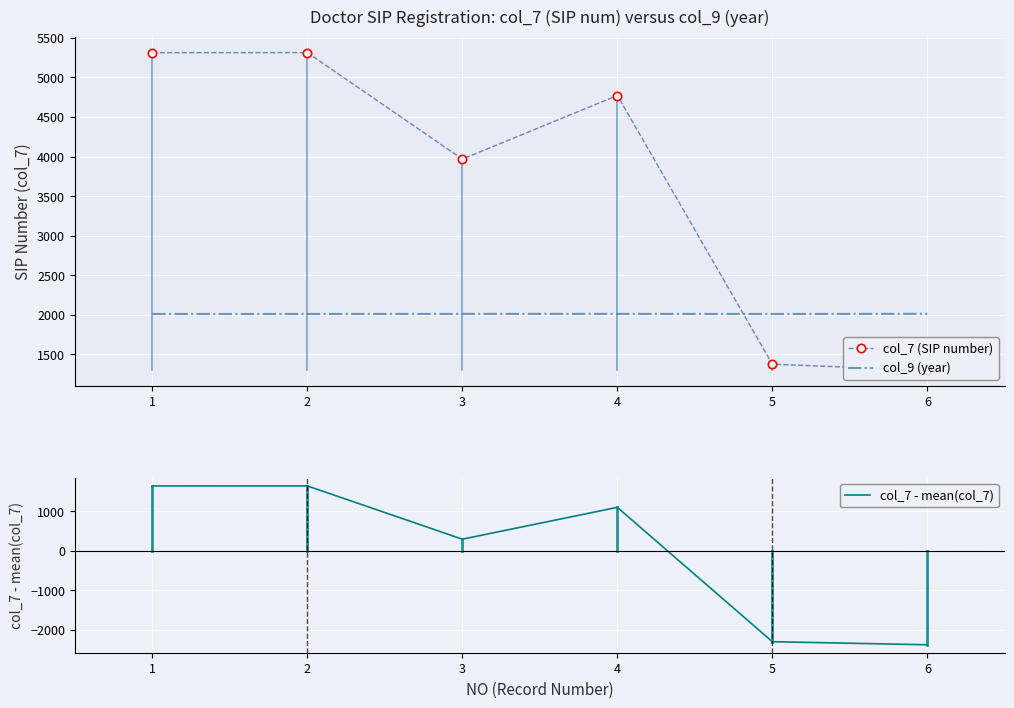

Is the value of col_9 (year) at 6 greater than the value of col_7 (SIP number) at 1?

No